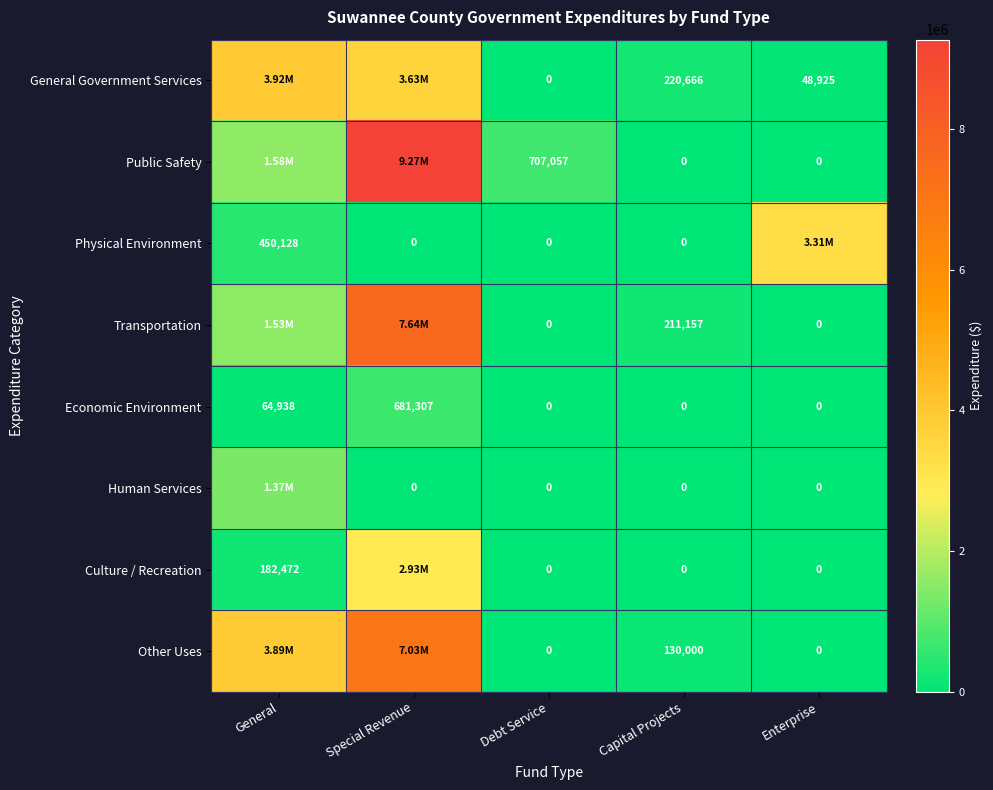

What is the difference between the General Government Services values at Debt Service and Enterprise?

48925